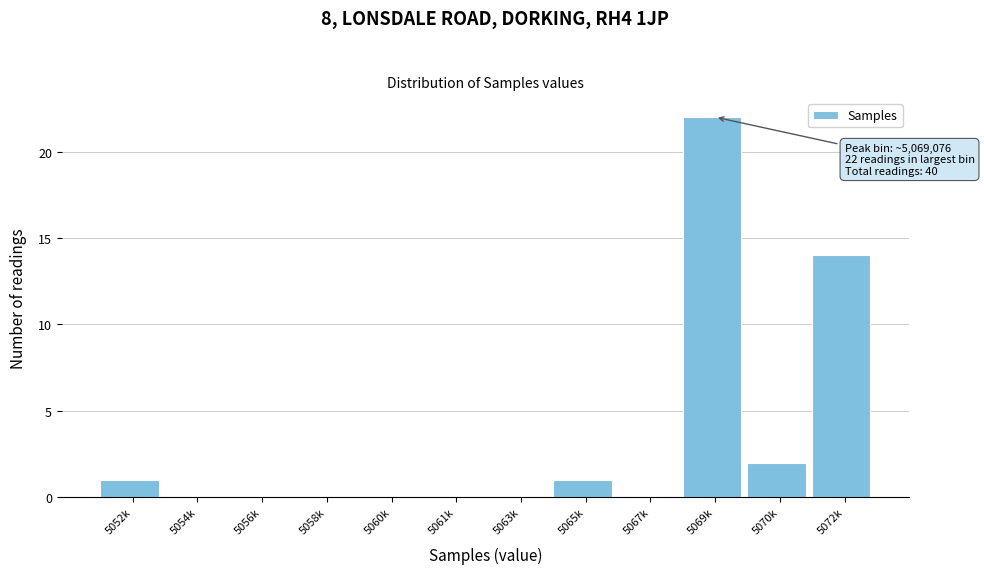

Reading left to right, list all the values displayed in this chart.

5052k=1	5054k=0	5056k=0	5058k=0	5060k=0	5061k=0	5063k=0	5065k=1	5067k=0	5069k=22	5070k=2	5072k=14